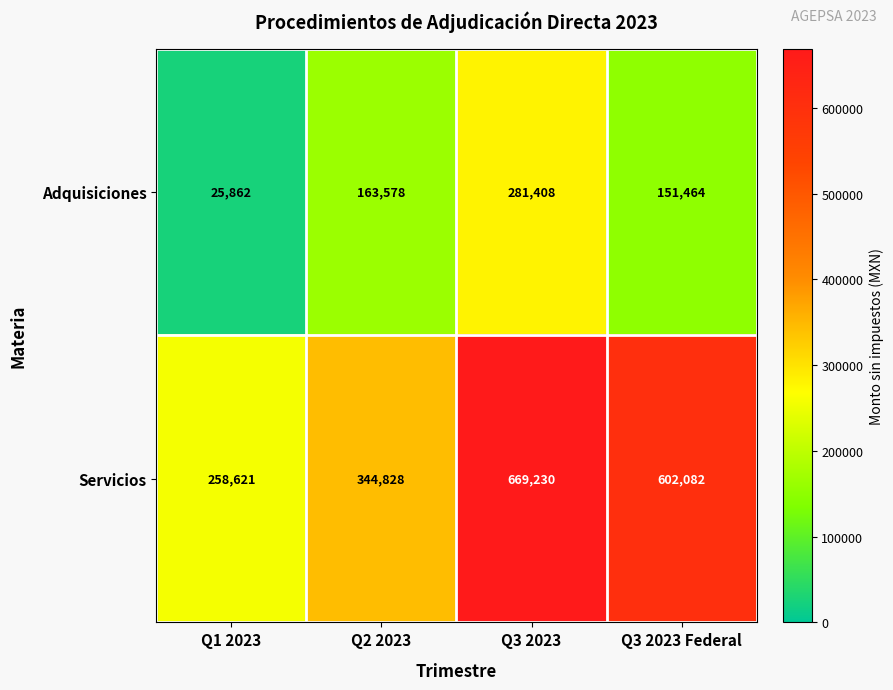

True or false: Adquisiciones has a value of 151464 at Q3 2023 Federal.

True